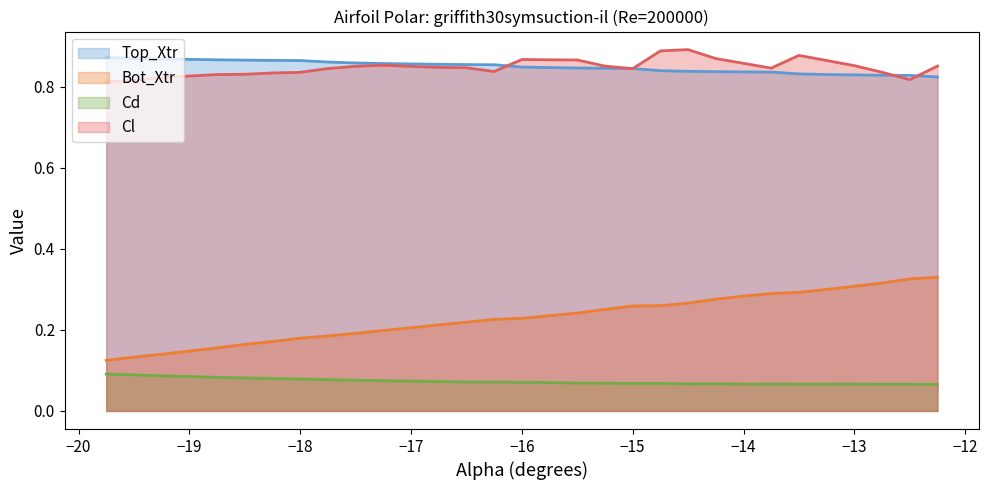

Which series has the largest range (max minus min)?

Bot_Xtr